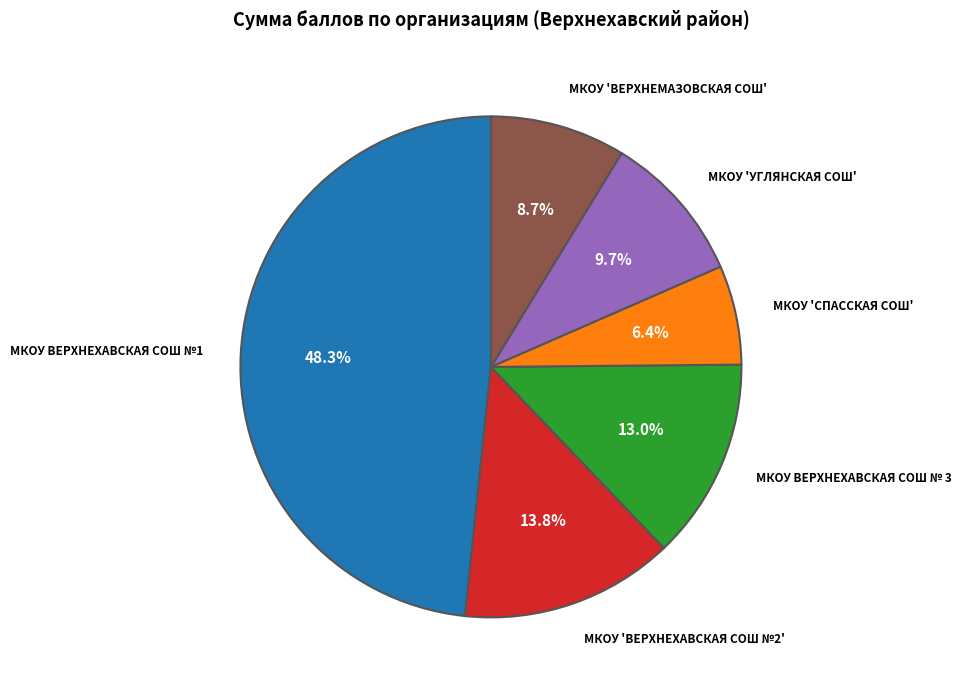

Is there a majority slice in this chart?

No